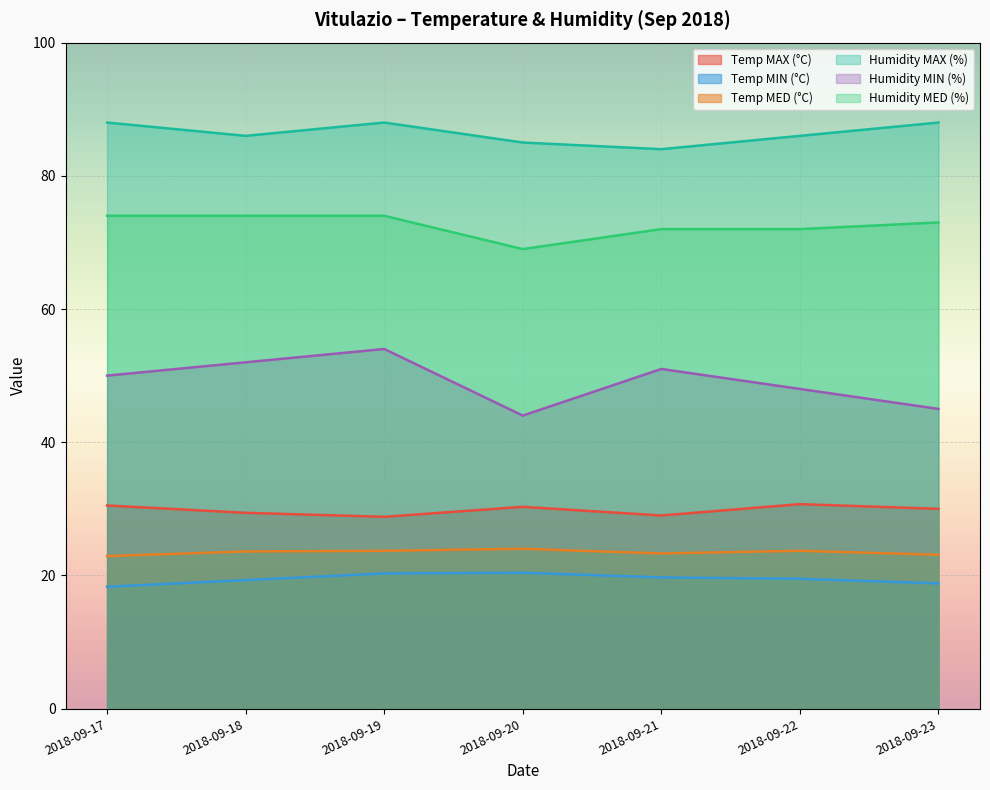

Reading right to left, transcribe all the data shown in this chart.

Temp MAX (°C): 30.0	30.7	29.0	30.3	28.8	29.4	30.5
Temp MIN (°C): 18.8	19.5	19.7	20.4	20.3	19.3	18.3
Temp MED (°C): 23.1	23.7	23.3	24.0	23.7	23.6	22.9
Humidity MAX (%): 88.0	86.0	84.0	85.0	88.0	86.0	88.0
Humidity MIN (%): 45.0	48.0	51.0	44.0	54.0	52.0	50.0
Humidity MED (%): 73.0	72.0	72.0	69.0	74.0	74.0	74.0